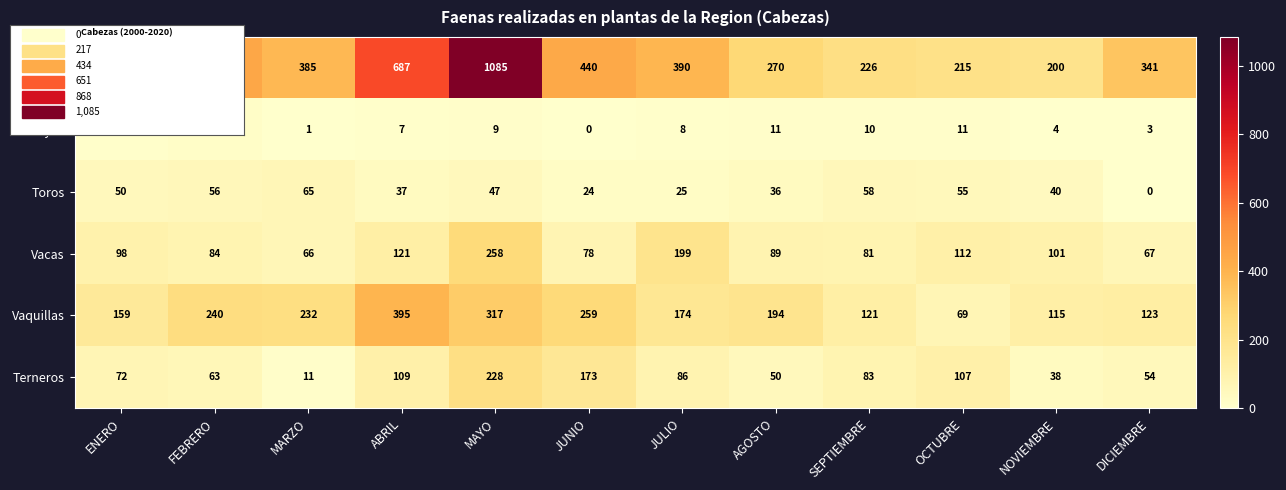

Read the Terneros value at MAYO, to the nearest 10.

230